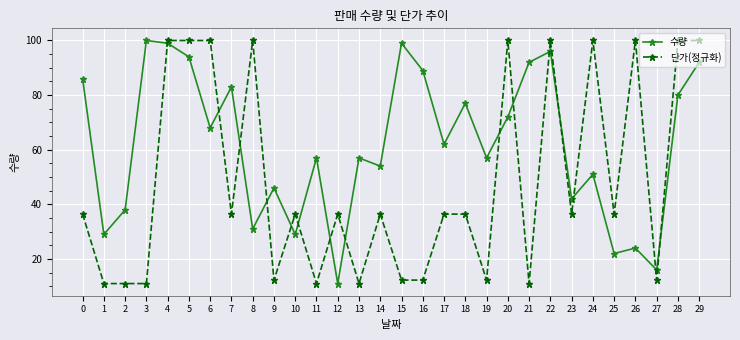

Which series changed the most between 7 and 22?

단가(정규화)